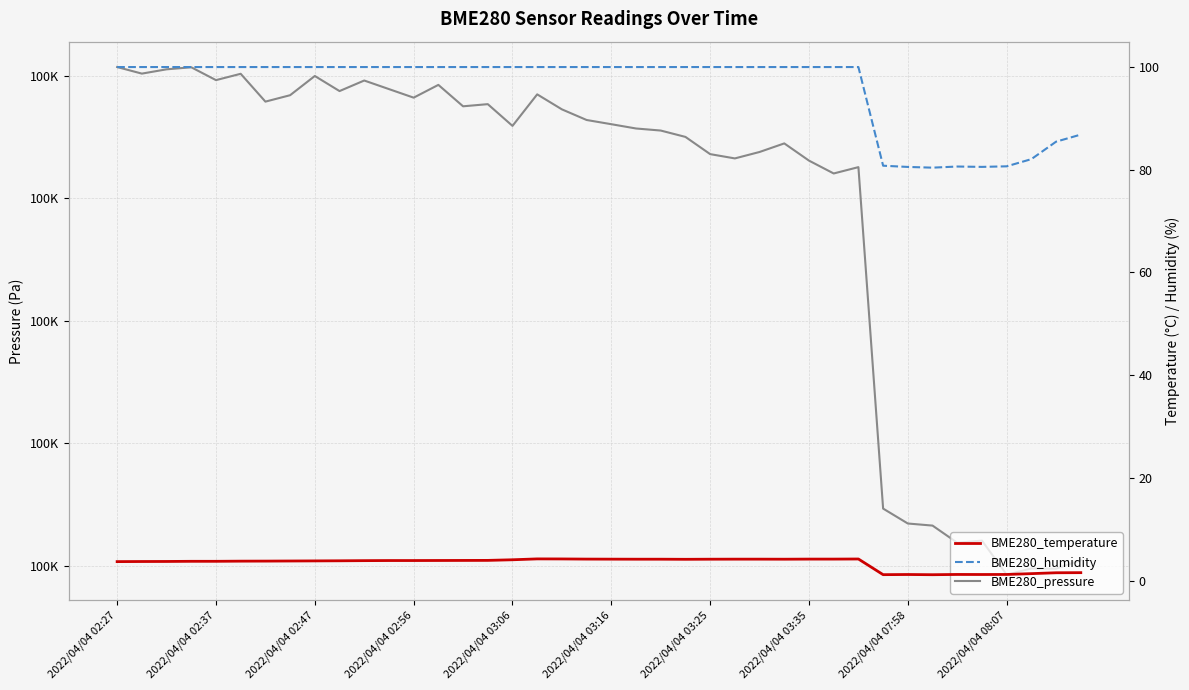

What is the difference between the maximum and minimum values in the BME280_pressure series?

207.3